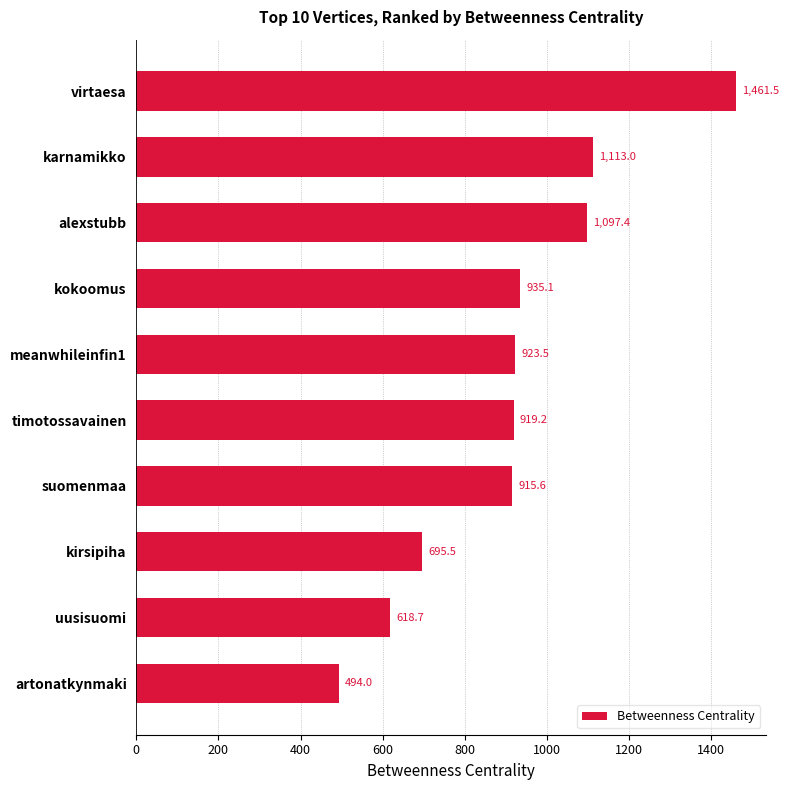

What is the ratio of the value at uusisuomi to the value at kirsipiha?

0.9